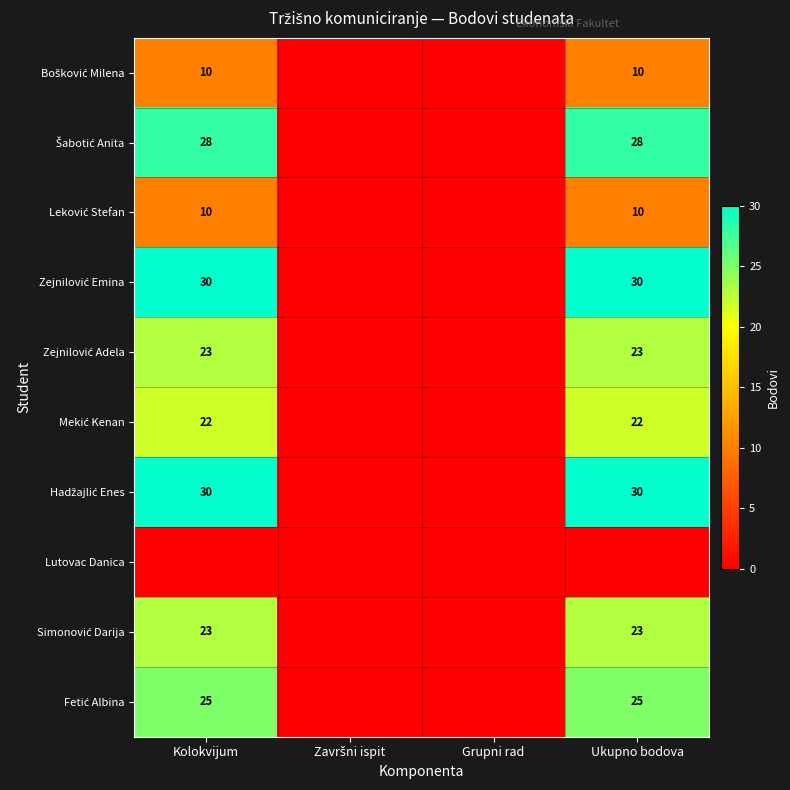

Which series has the largest total across all categories?

Zejnilović Emina